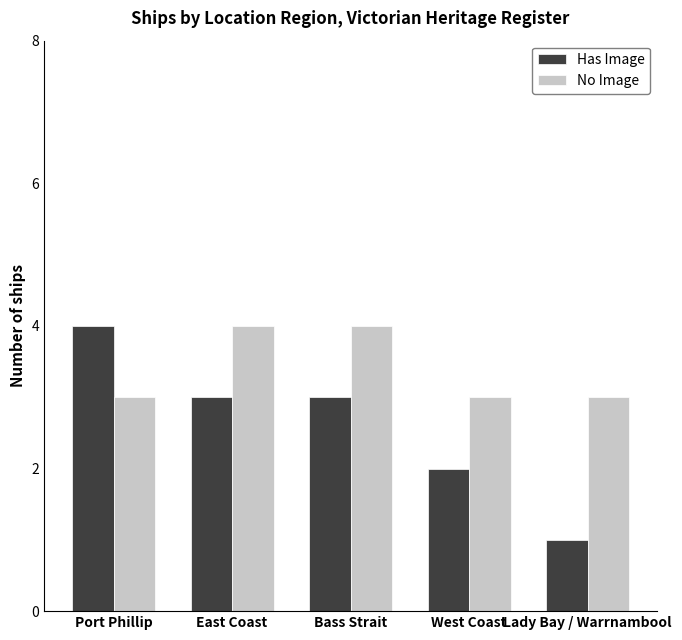

Is the value of No Image at Port Phillip greater than the value of Has Image at West Coast?

Yes